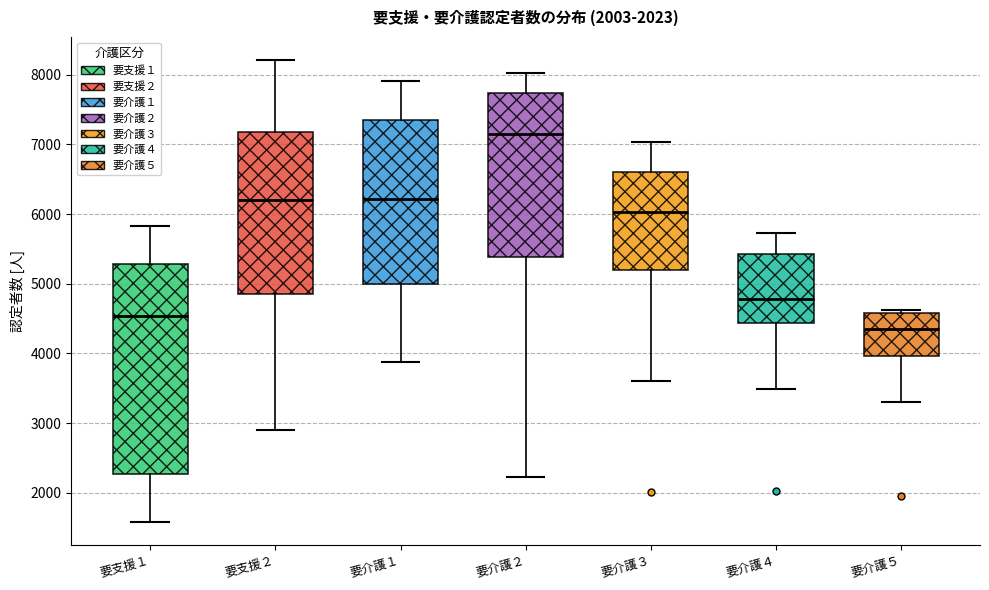

Where does the upper whisker of the box for 要支援１ end on the y-axis? The values are not printed on the chart, so give them approximately, as read against the axis.

5800